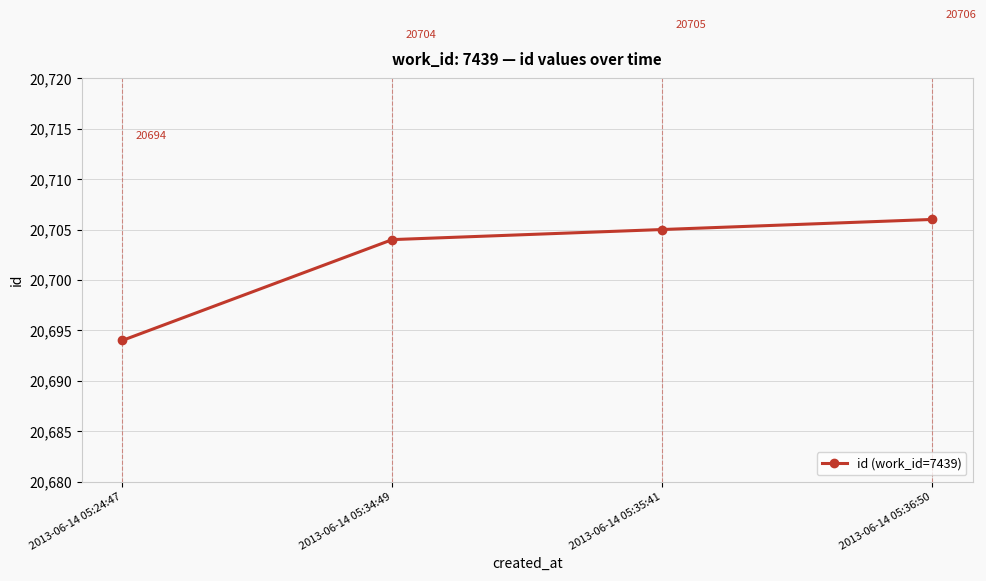

Reading left to right, transcribe all the data shown in this chart.

20694	20704	20705	20706